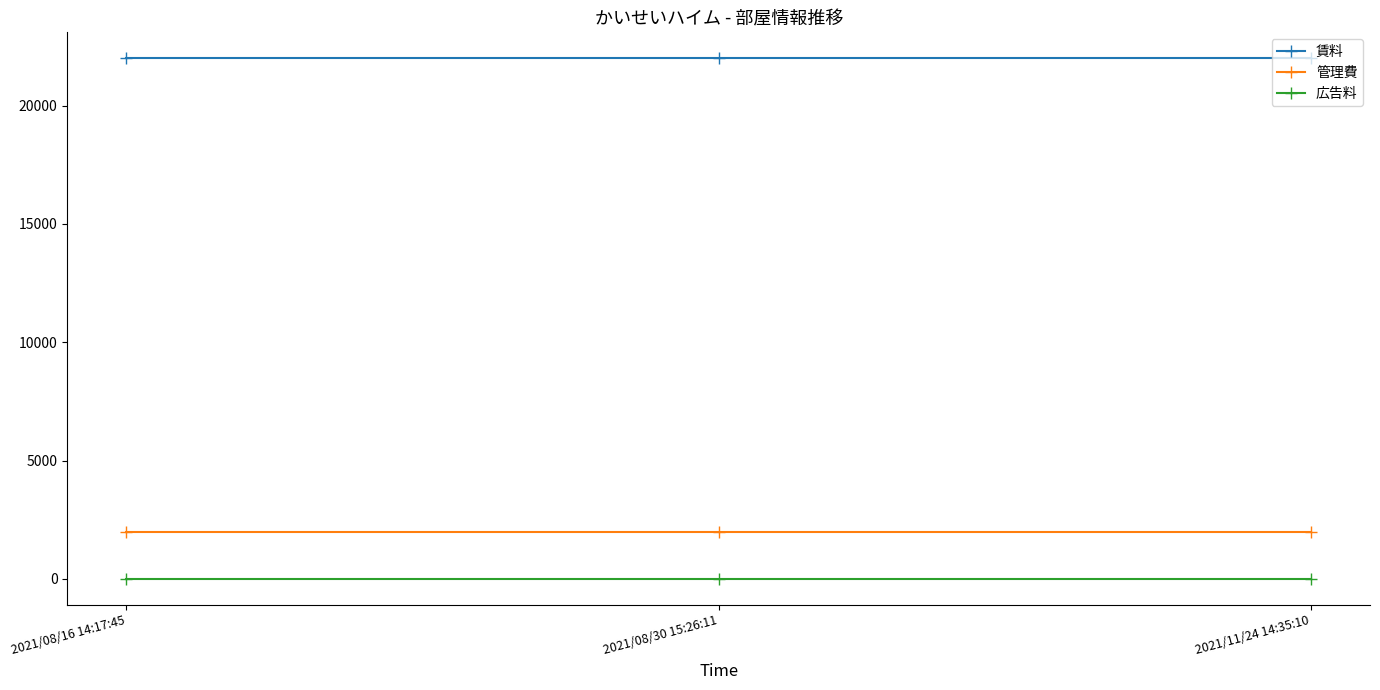

Rank the series by their maximum value, from lowest to highest.

広告料, 管理費, 賃料